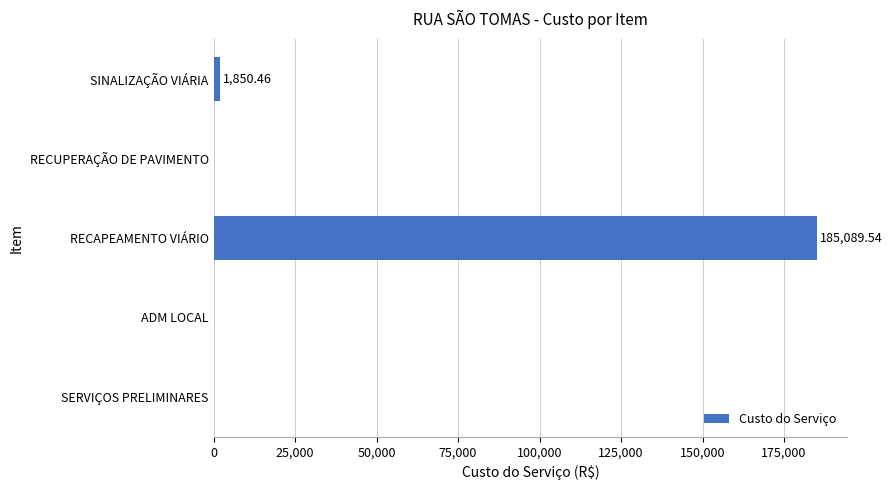

What is the sum of all values?

186940.0